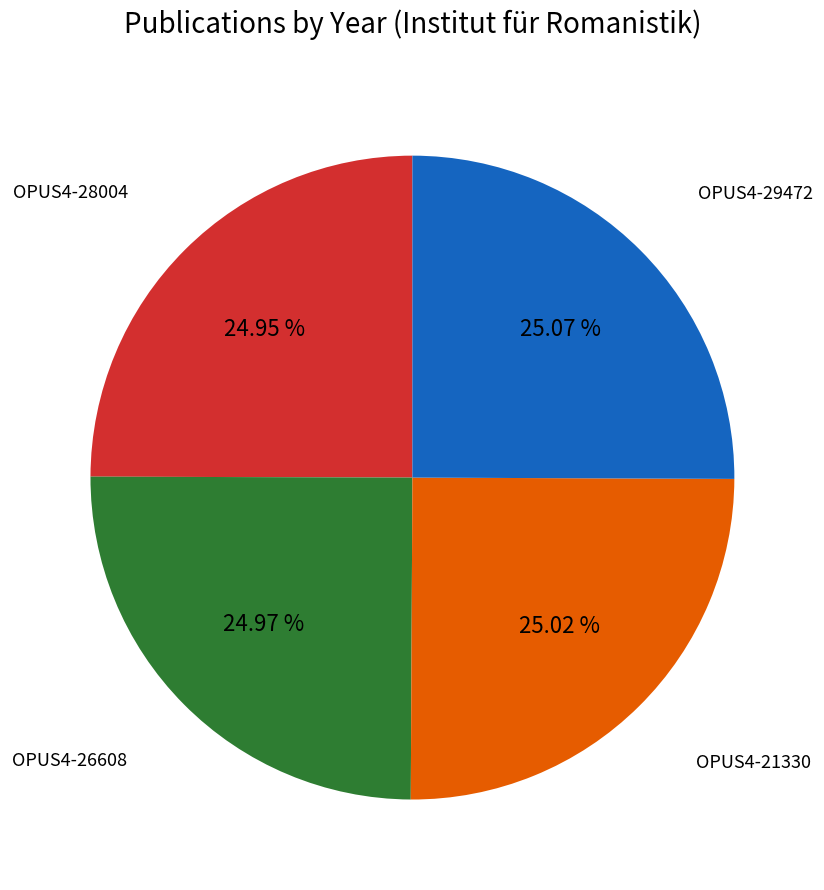

Does any single category account for the majority?

No